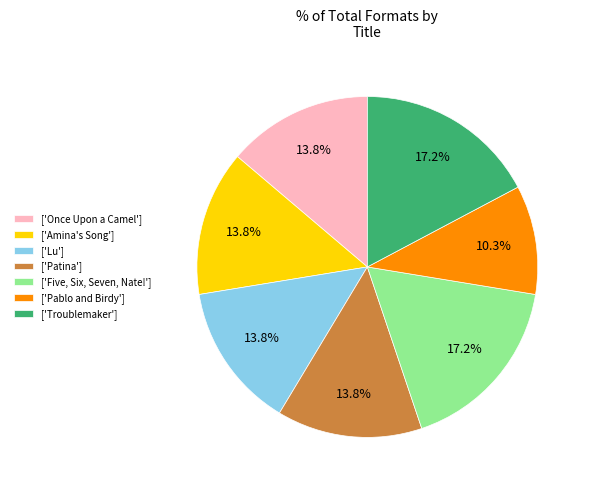

Is ['Amina's Song'] the majority of the pie?

No